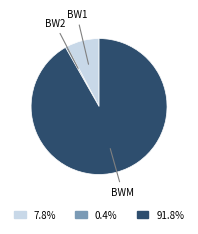

How many slices are in this pie chart?

3